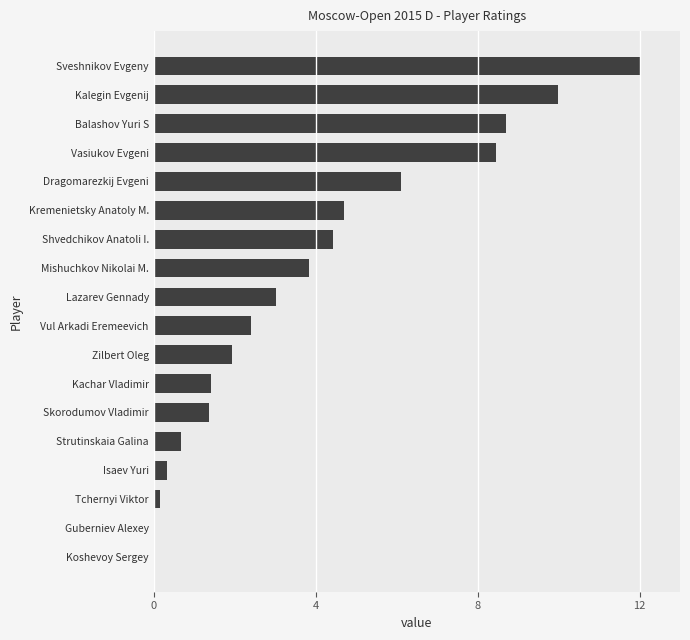

Between Sveshnikov Evgeny and Shvedchikov Anatoli I., which is larger?

Sveshnikov Evgeny